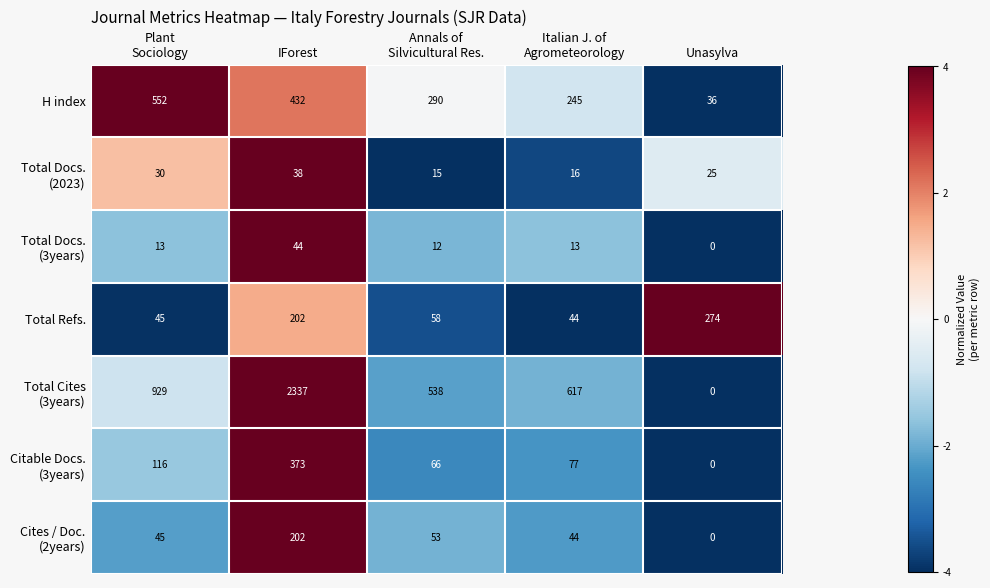

Count the number of categories in the chart.

5